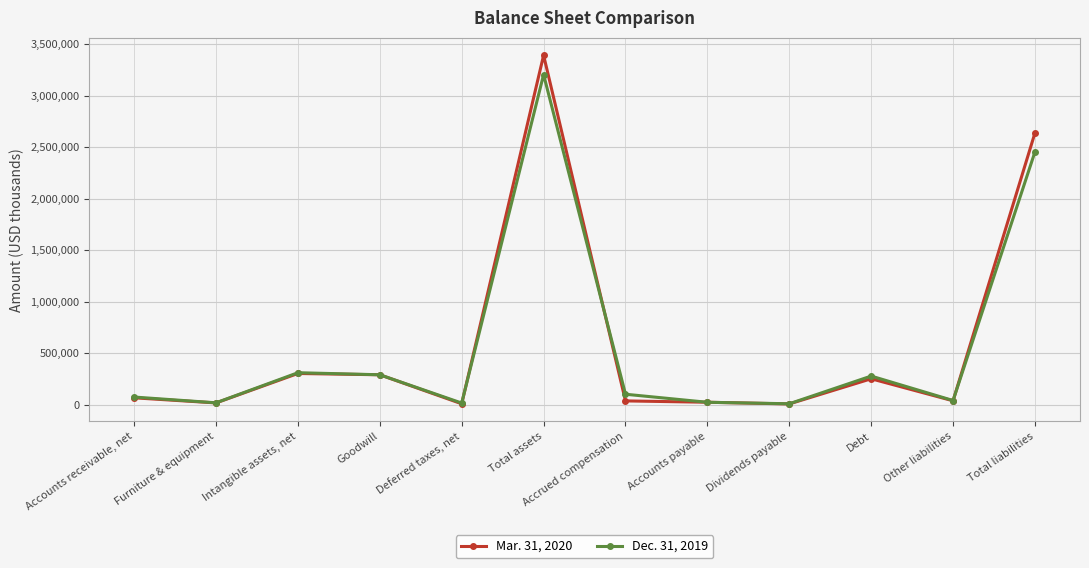

Which series changed the most between Furniture & equipment and Total assets?

Mar. 31, 2020